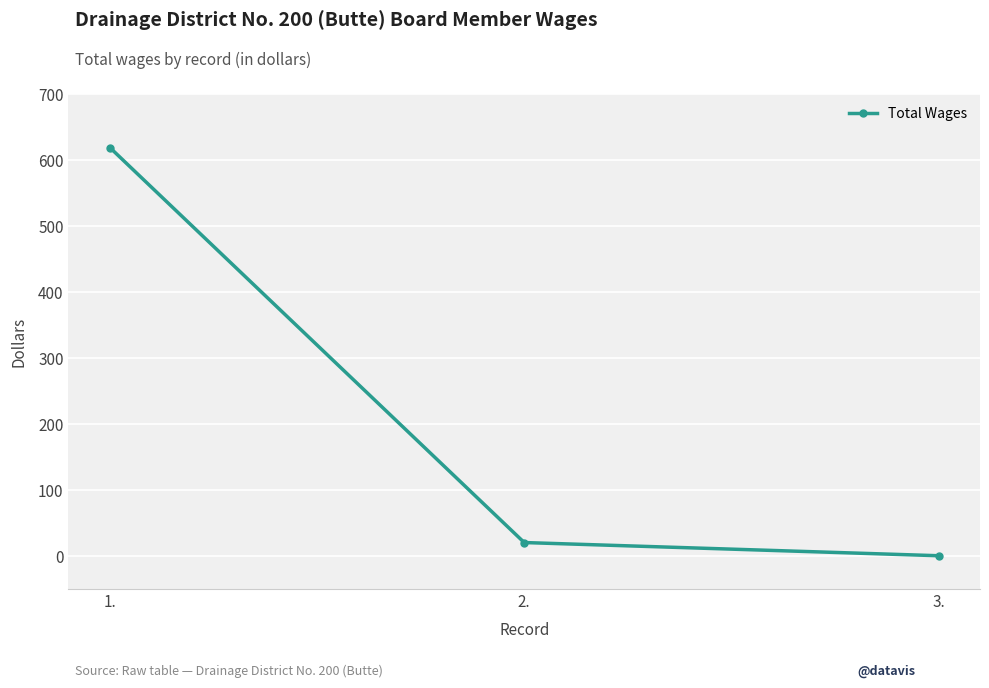

List the labels in order of value, largest first.

1., 2., 3.